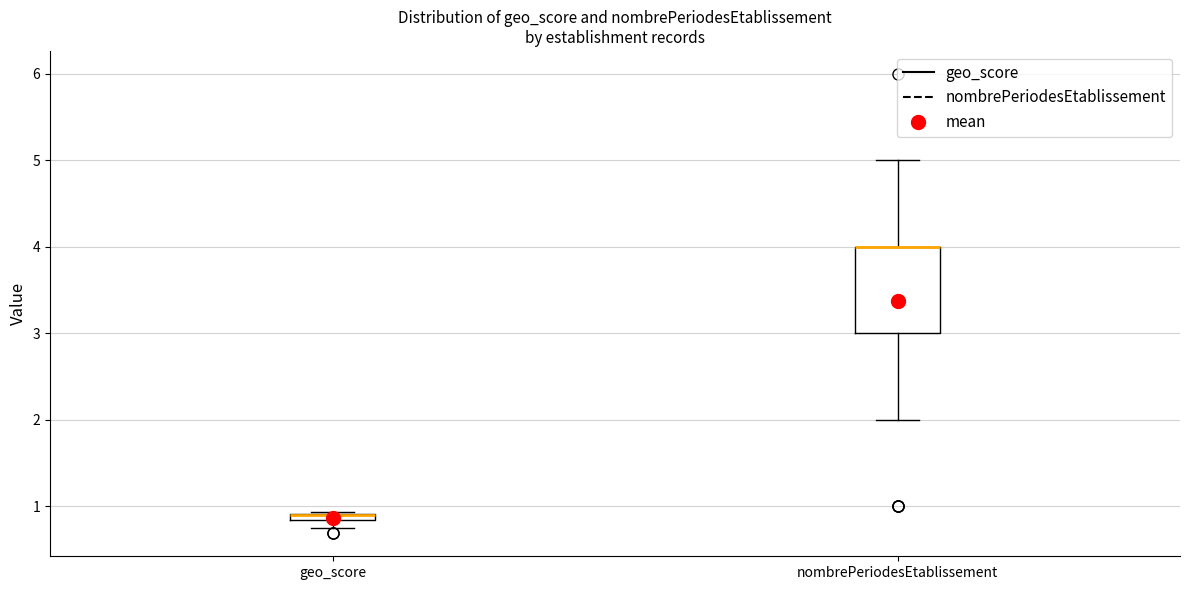

Where is the lower edge of the box for geo_score on the y-axis? The values are not printed on the chart, so give them approximately, as read against the axis.

0.8